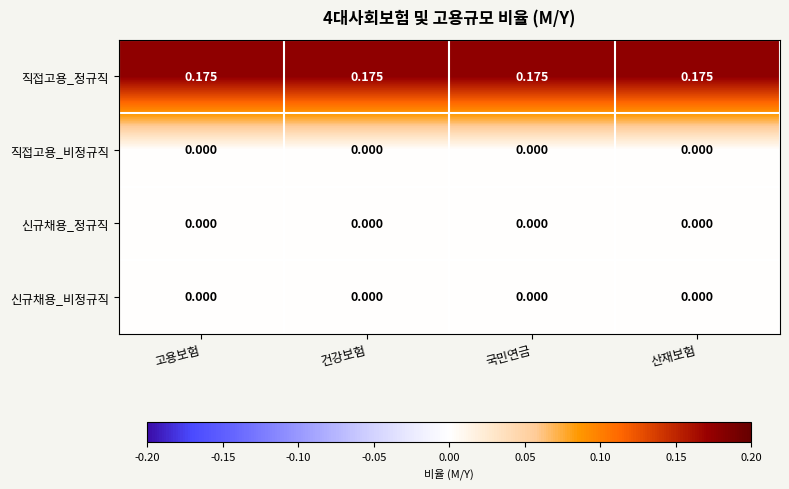

Which series has the largest total across all categories?

직접고용_정규직